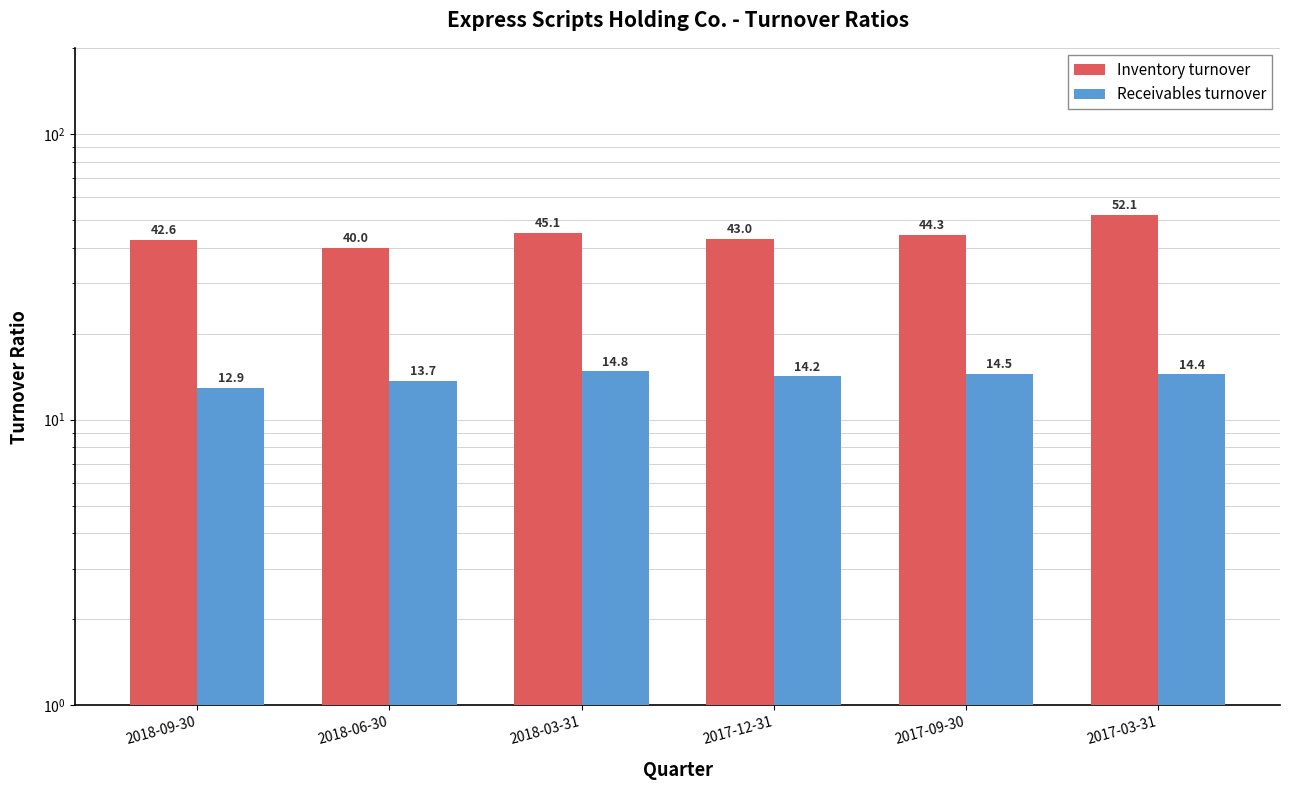

What is the label of the 6th bar from the right?

2018-09-30